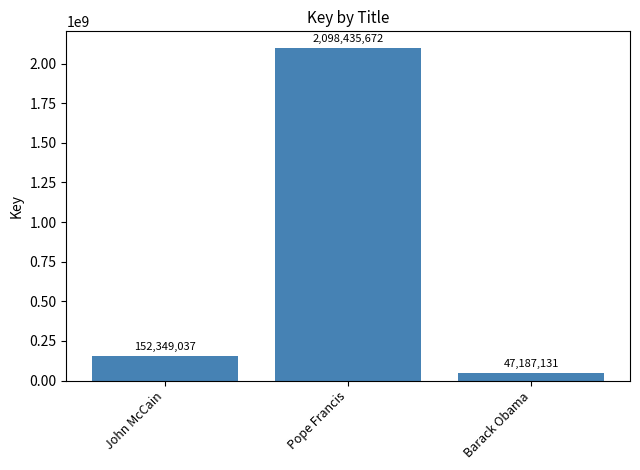

The chart shows a value of 2098435672 at Pope Francis. True or false?

True